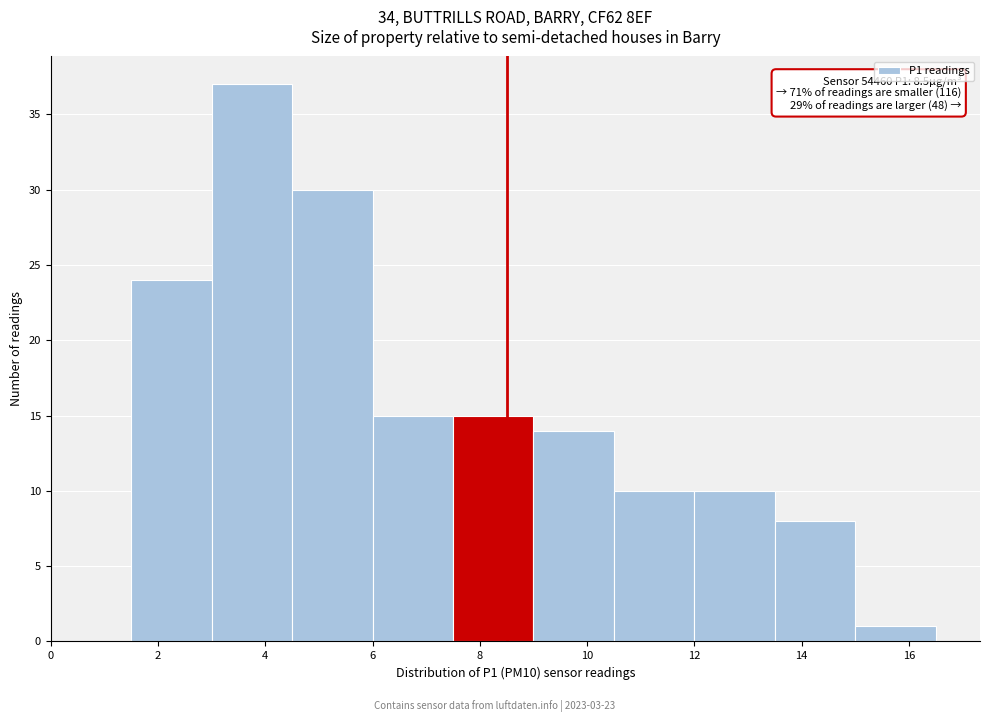

Which range on the x-axis has the tallest bar?

3.0 to 4.5